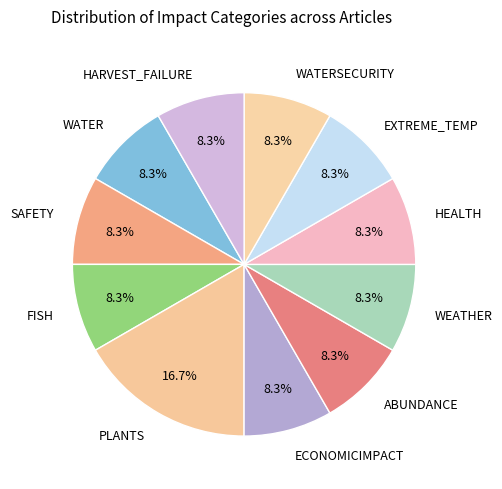

The WATERSECURITY slice represents 8% of the pie. True or false?

True